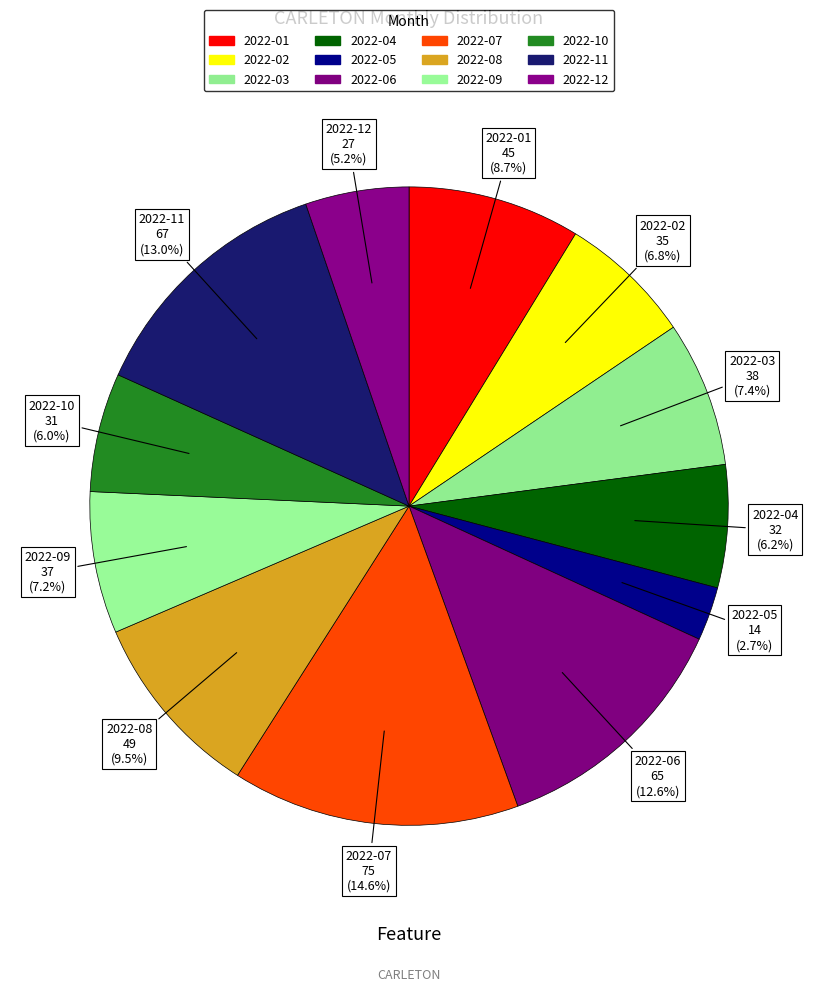

Is 2022-05 the majority of the pie?

No